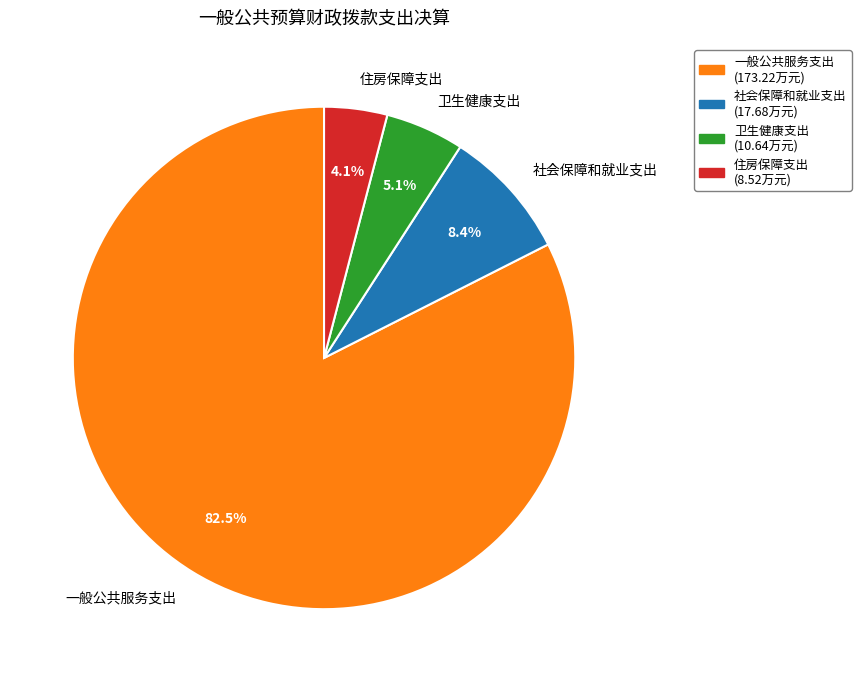

To the nearest percent, what is the difference between the largest and smallest slice percentages?

78%